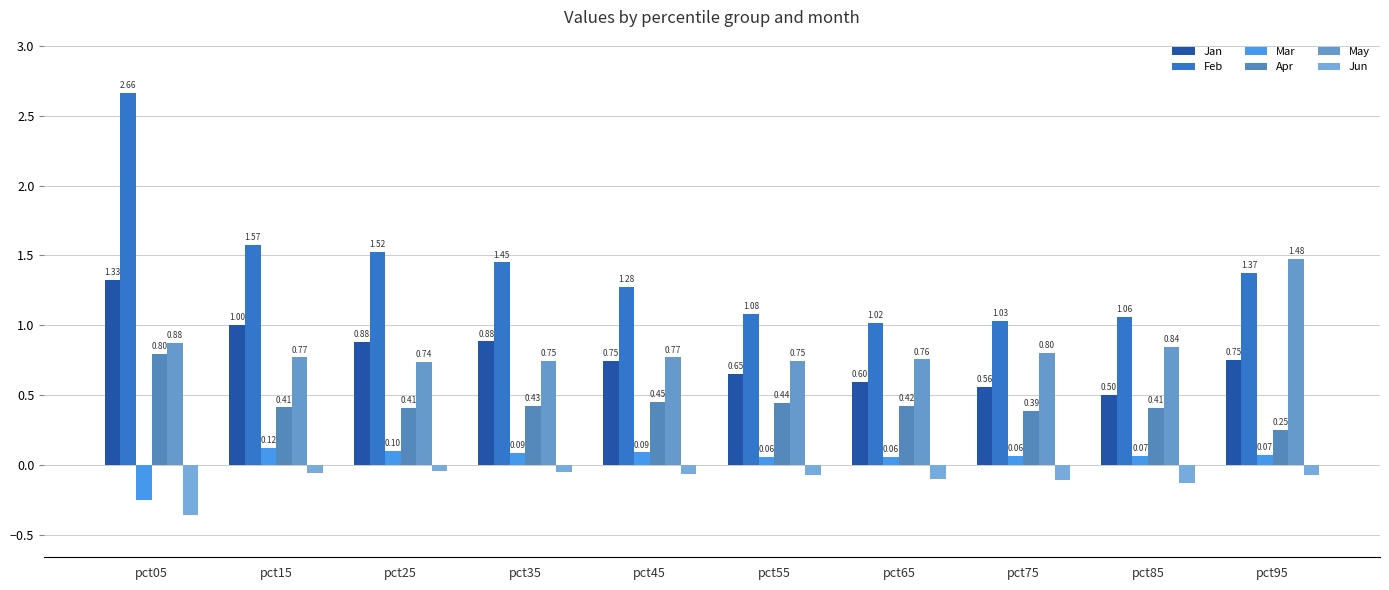

What is the spread (max minus min) of values at pct05?

3.0